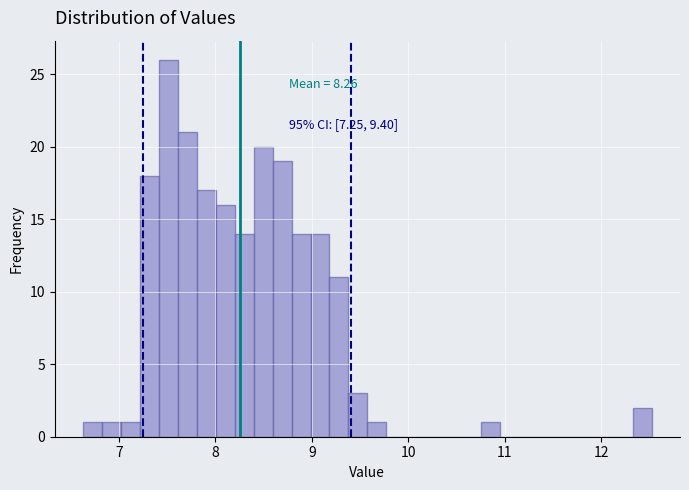

Read against the x-axis, roughly where is the centre of the tallest bar?

7.5